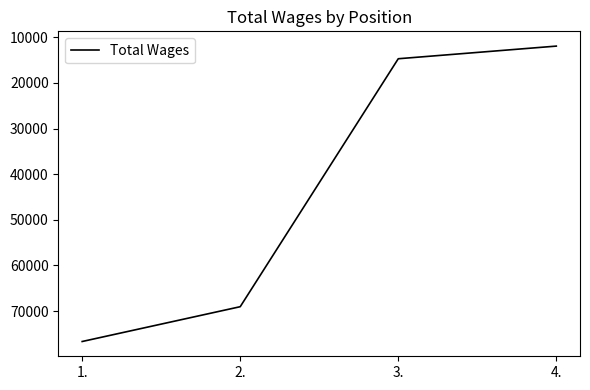

What is the difference between the second highest and minimum values?

57110